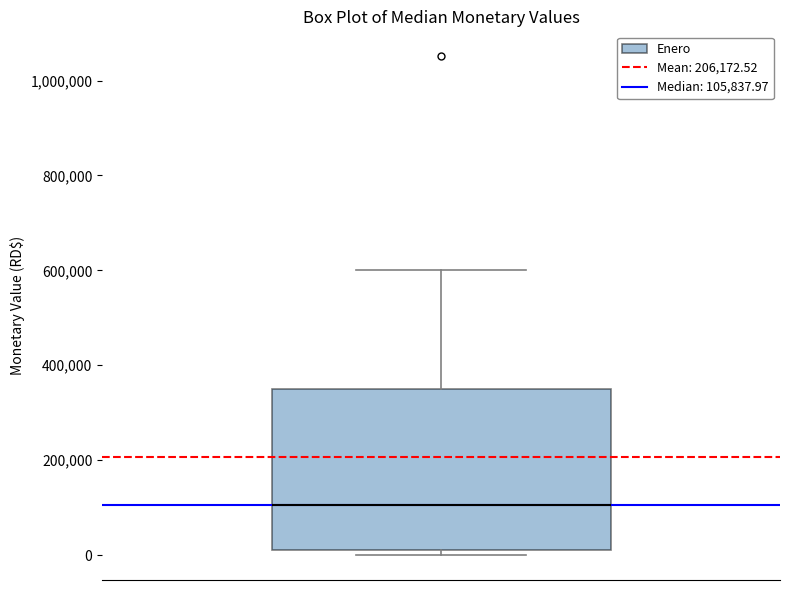

Transcribe this box plot: give where the median line is, the range the box spans, and where the two whiskers end, as read against the y-axis. The values are not printed on the chart, so give them approximately, as read against the axis.

median 100000, box 20000 to 340000, whiskers 0 to 600000